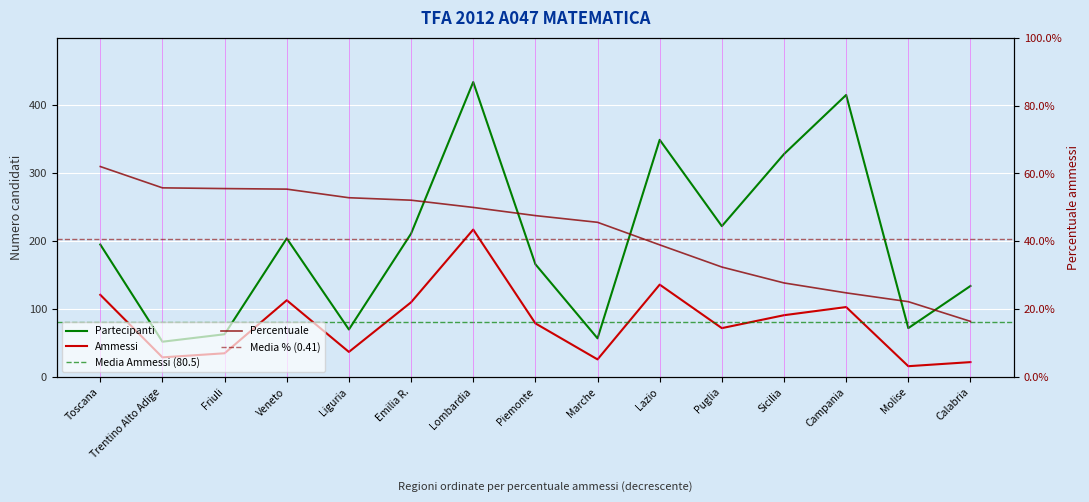

How many distinct data groups are displayed?

3